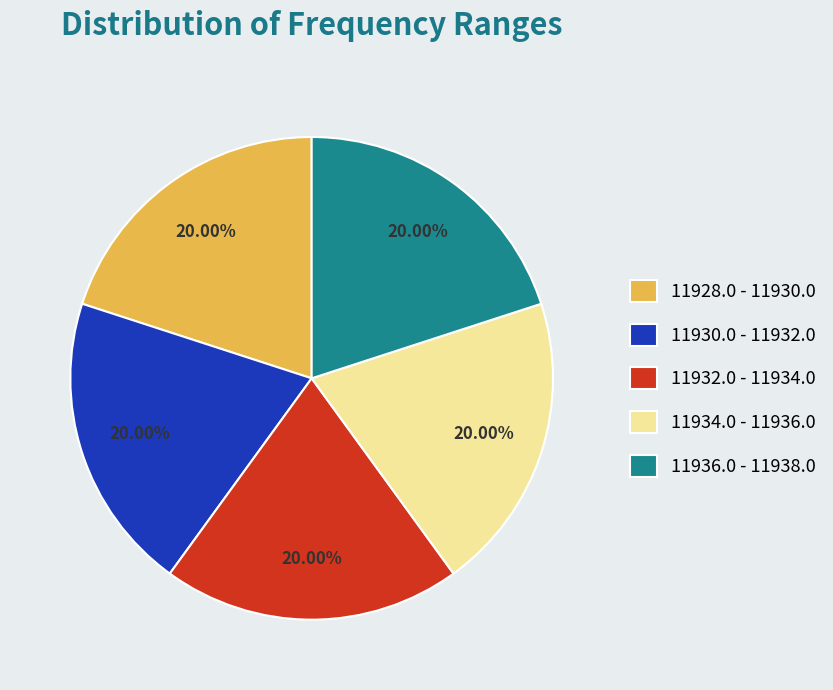

How many slices are in this pie chart?

5